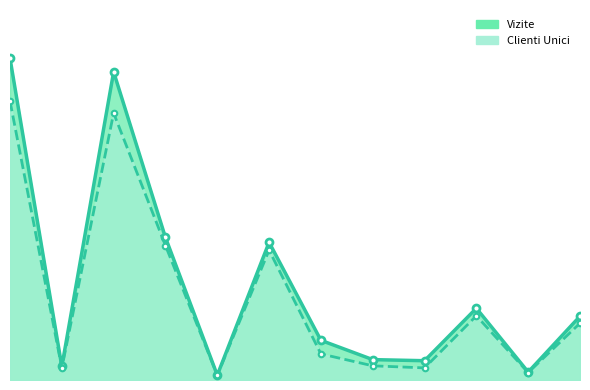

True or false: Clienti Unici and Vizite cross at least once.

False